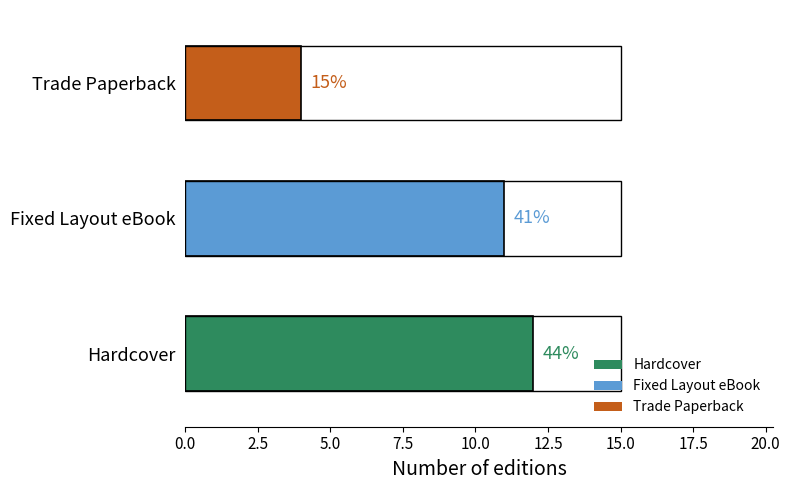

How many data points are above 11?

1